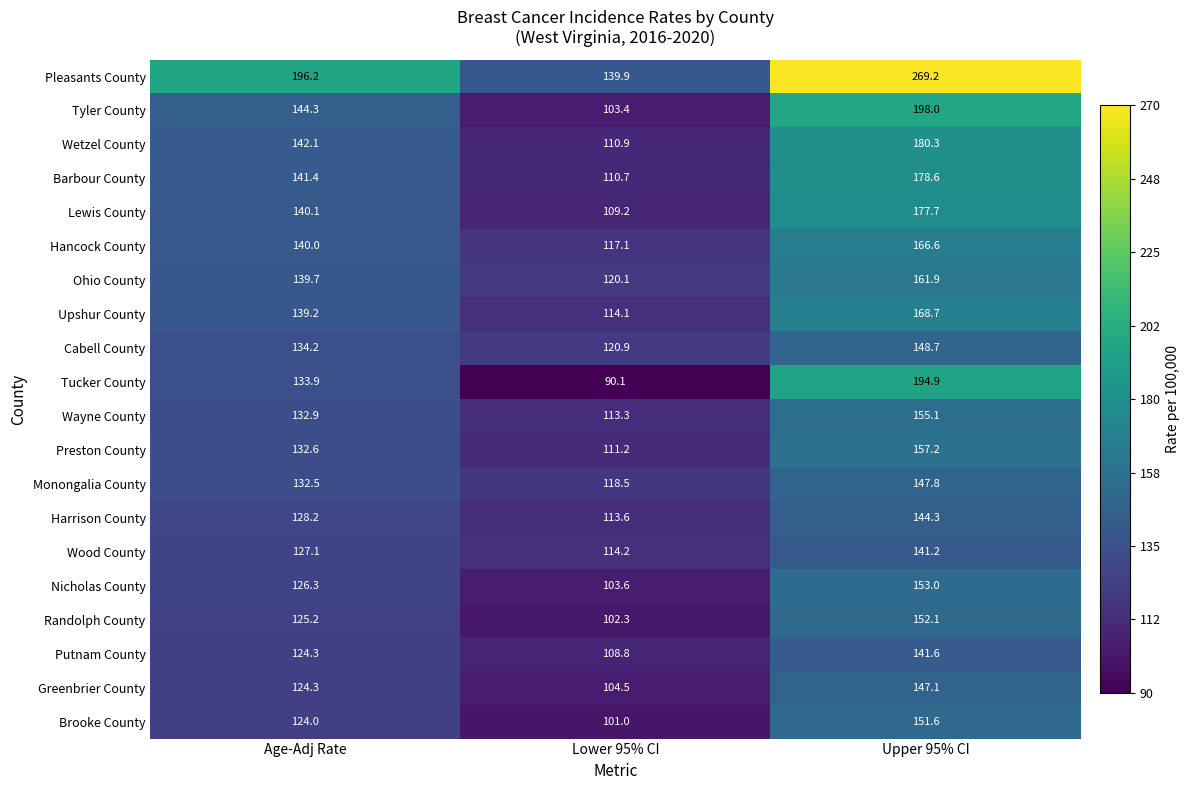

What is the total value across all series at Lower 95% CI?

2227.4